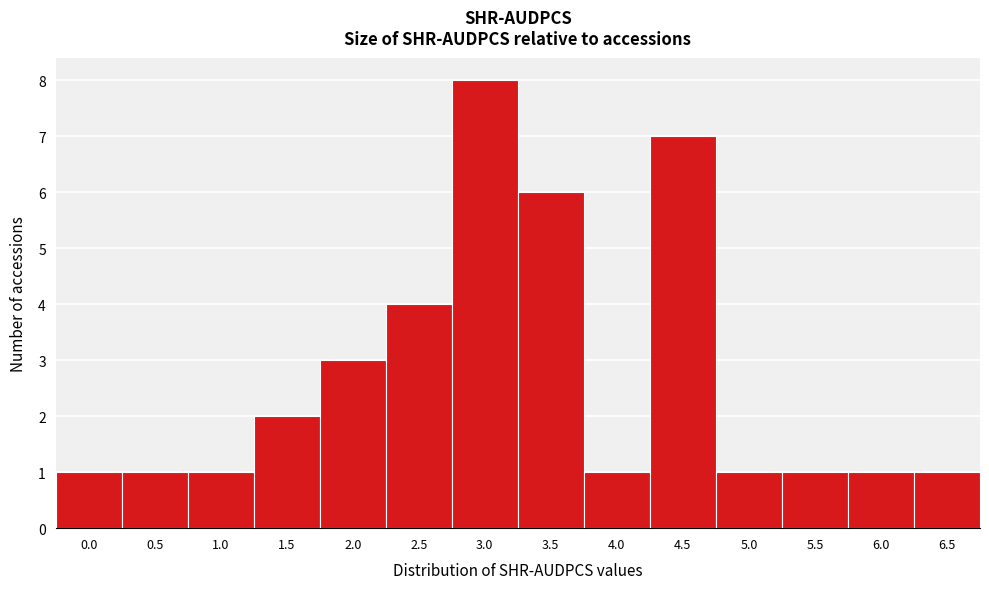

Reading right to left, transcribe all the data shown in this chart.

6.5=1	6.0=1	5.5=1	5.0=1	4.5=7	4.0=1	3.5=6	3.0=8	2.5=4	2.0=3	1.5=2	1.0=1	0.5=1	0.0=1